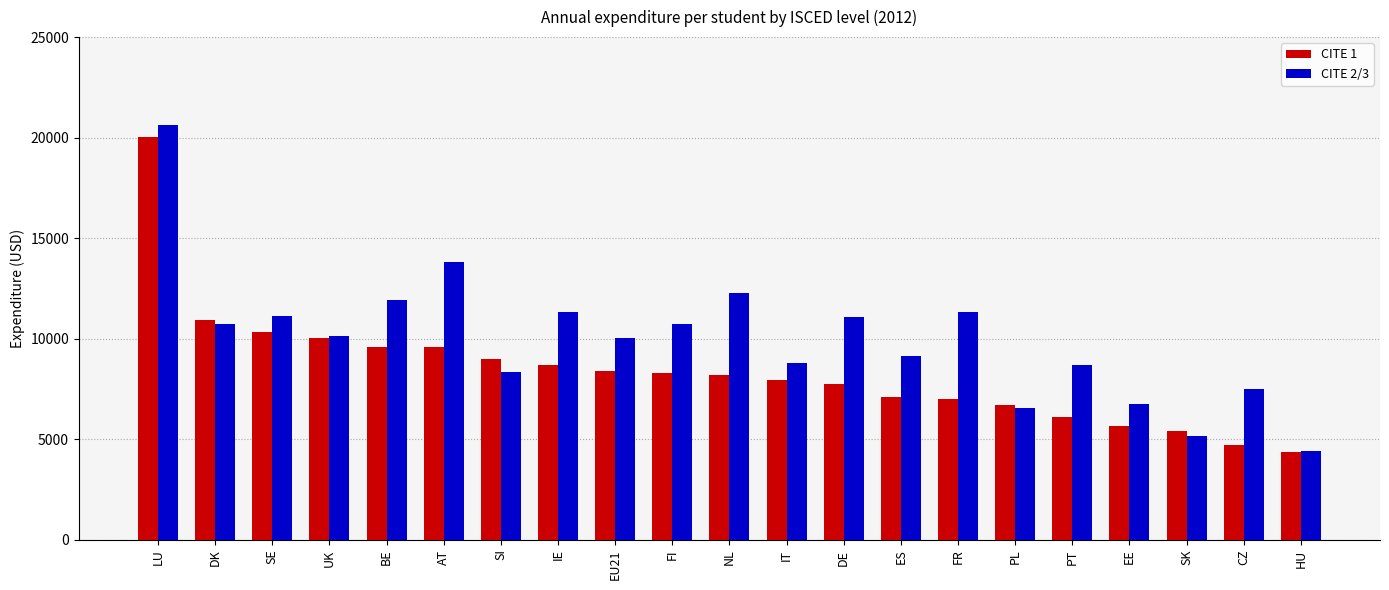

List the series in order of their overall mean, lowest first.

CITE 1, CITE 2/3